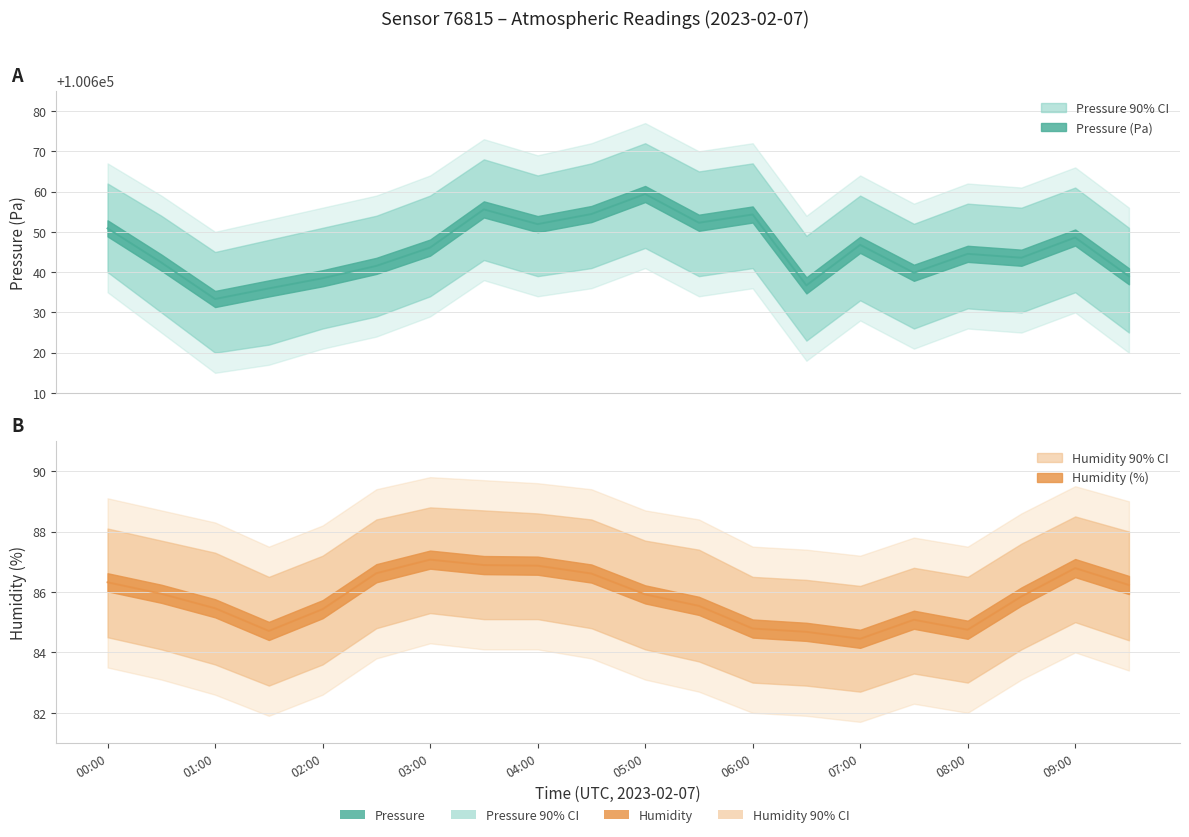

How many data points does each series have?

20